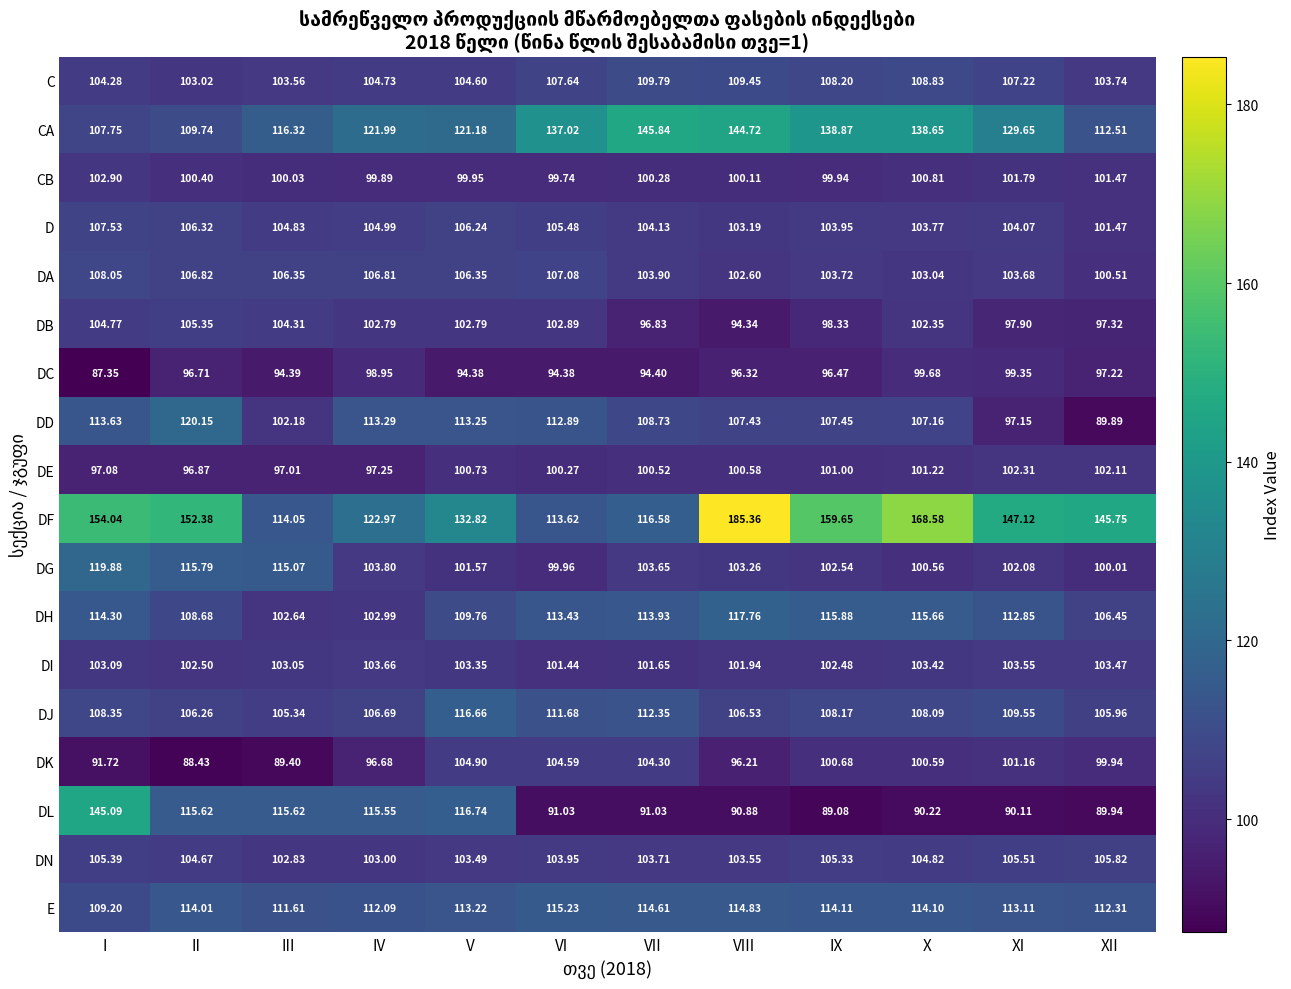

Which label corresponds to the largest value in the chart?

VIII